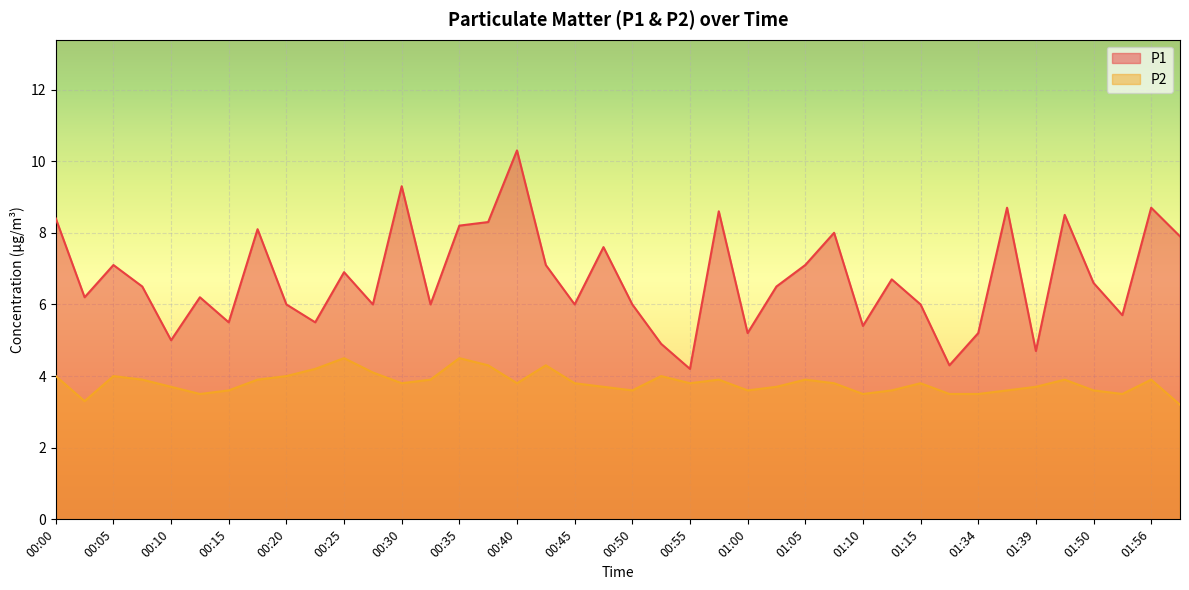

List the series in order of their peak value, lowest first.

P2, P1